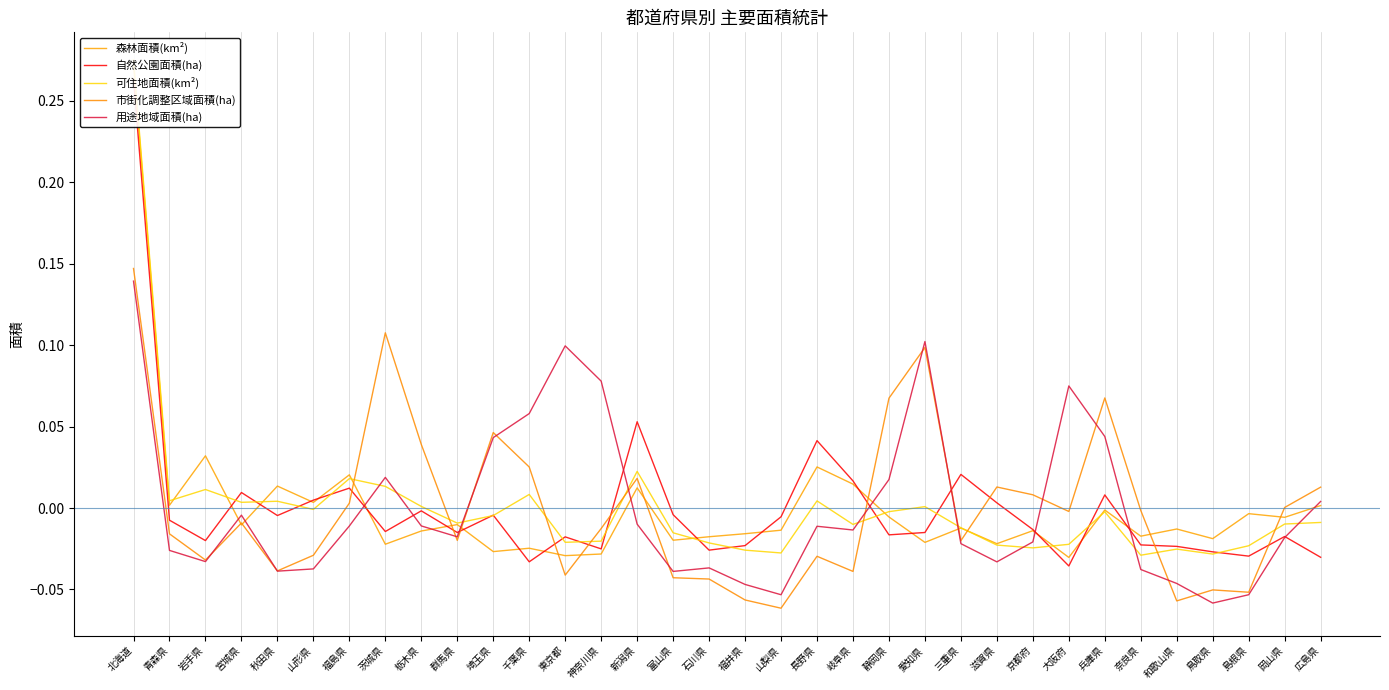

In 自然公園面積(ha), how many points are lower than both neighbors (excluding endpoints)?

10